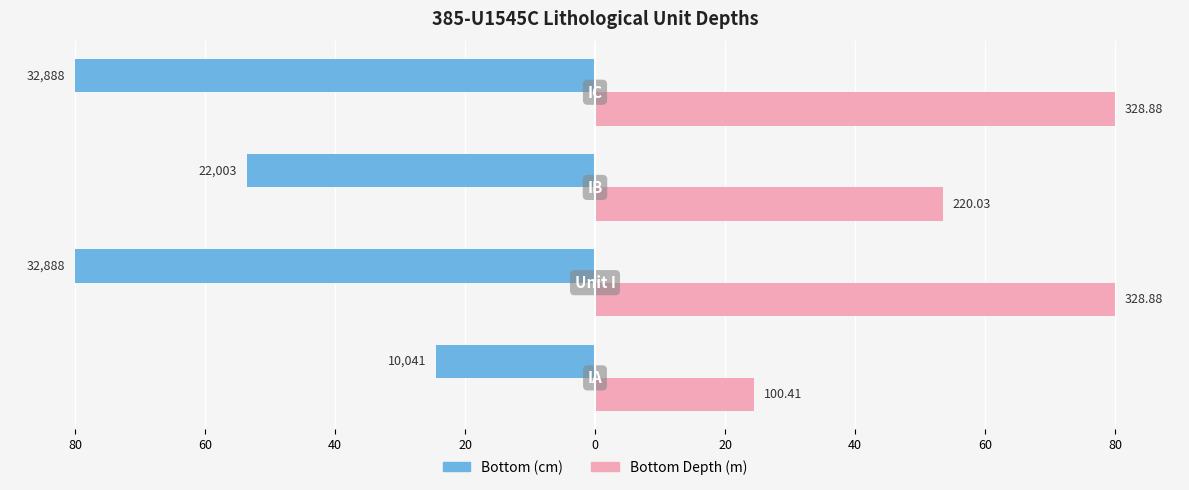

What are all the series names shown in the legend?

Bottom (cm), Bottom Depth (m)